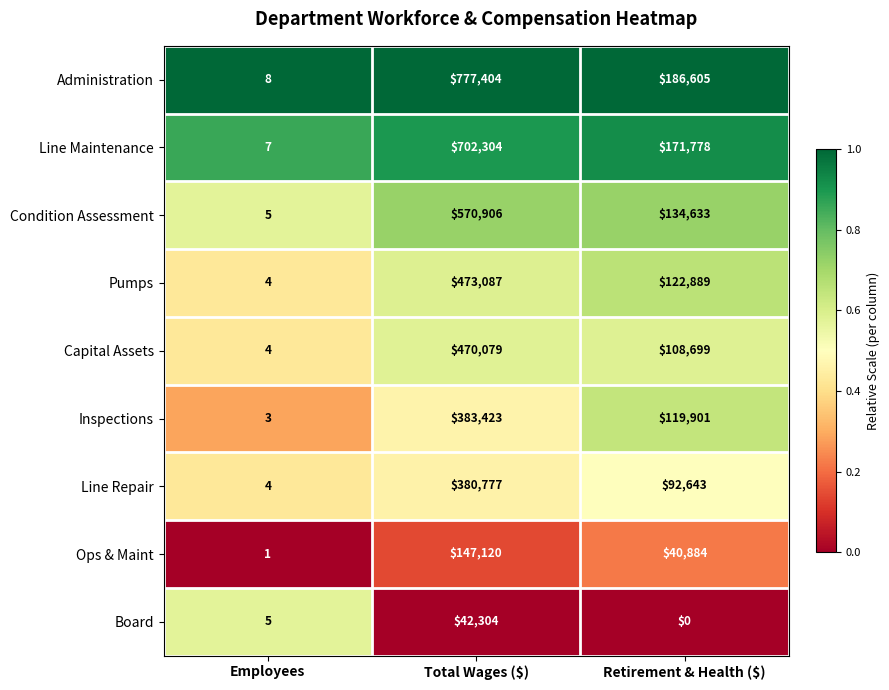

At which label does Capital Assets first exceed 108699?

Total Wages ($)